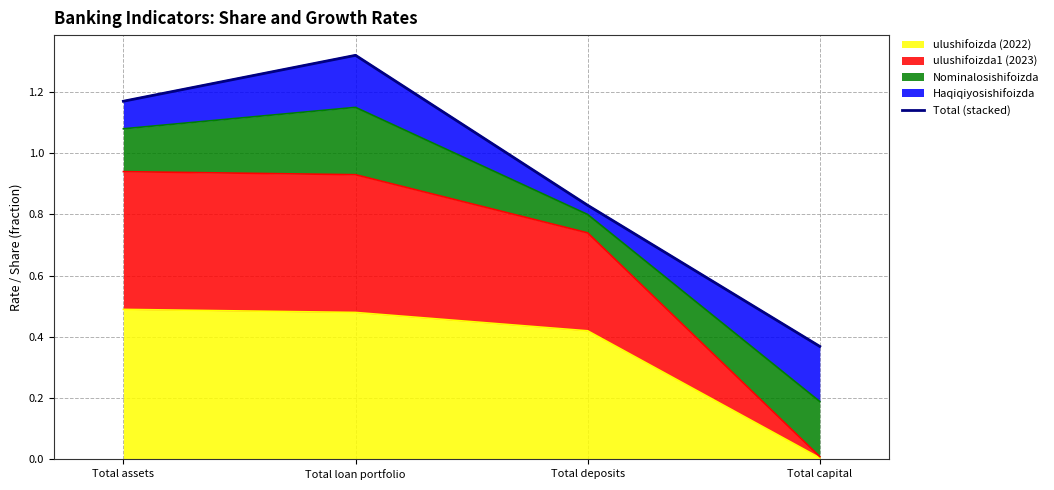

True or false: the data shows 0.1 at Total capital.

False